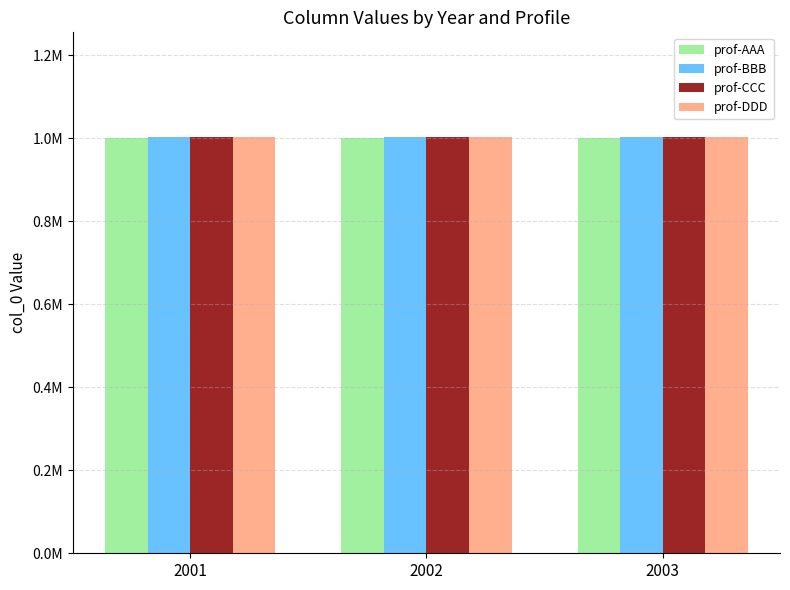

What are all the series names shown in the legend?

prof-AAA, prof-BBB, prof-CCC, prof-DDD